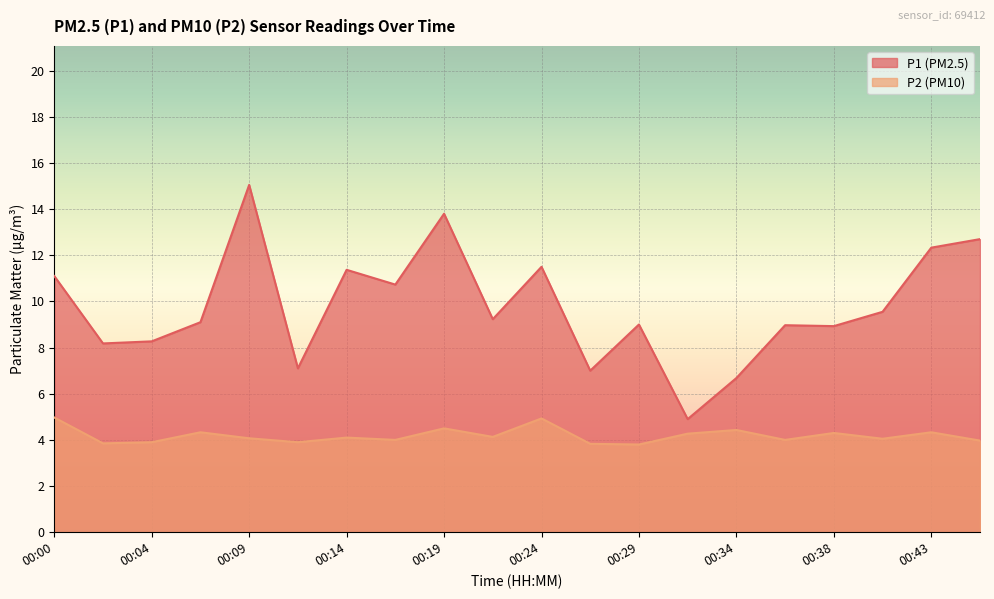

How many values in the P2 series exceed 4?

12